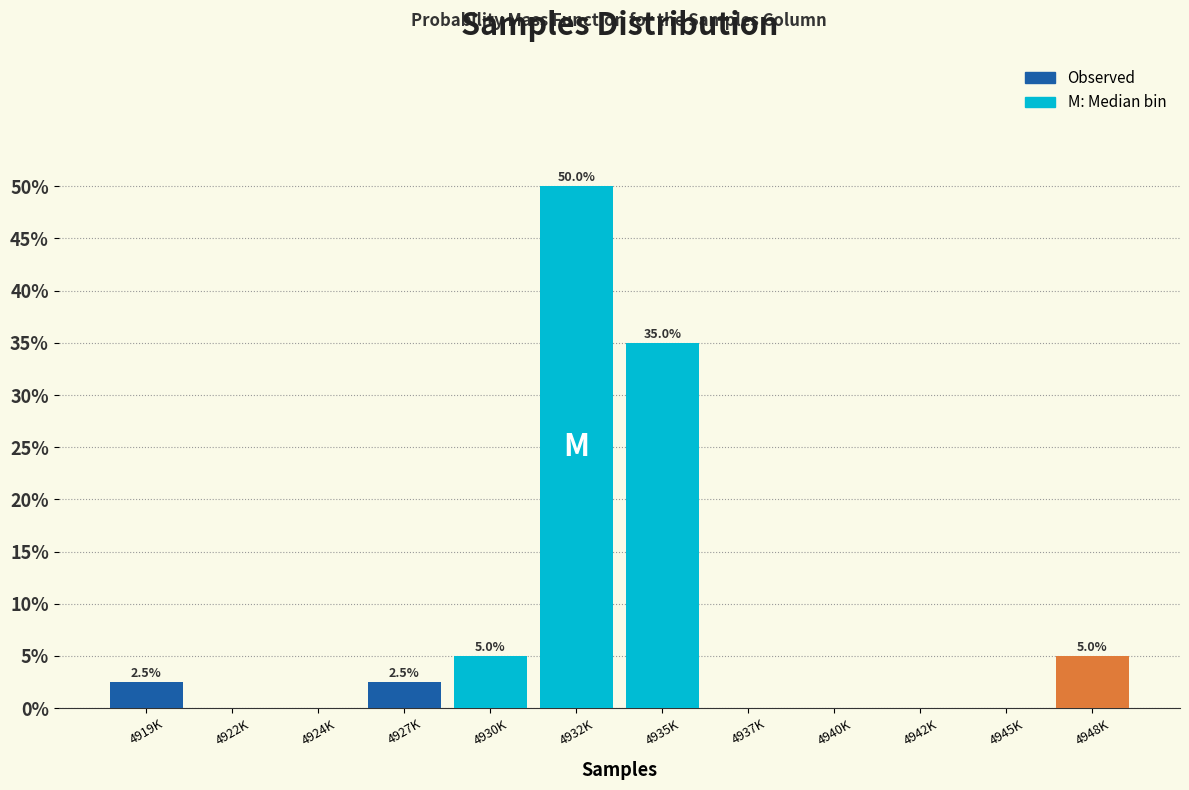

Reading left to right, list all the values displayed in this chart.

4919K=2.5	4922K=0.0	4924K=0.0	4927K=2.5	4930K=5.0	4932K=50.0	4935K=35.0	4937K=0.0	4940K=0.0	4942K=0.0	4945K=0.0	4948K=5.0